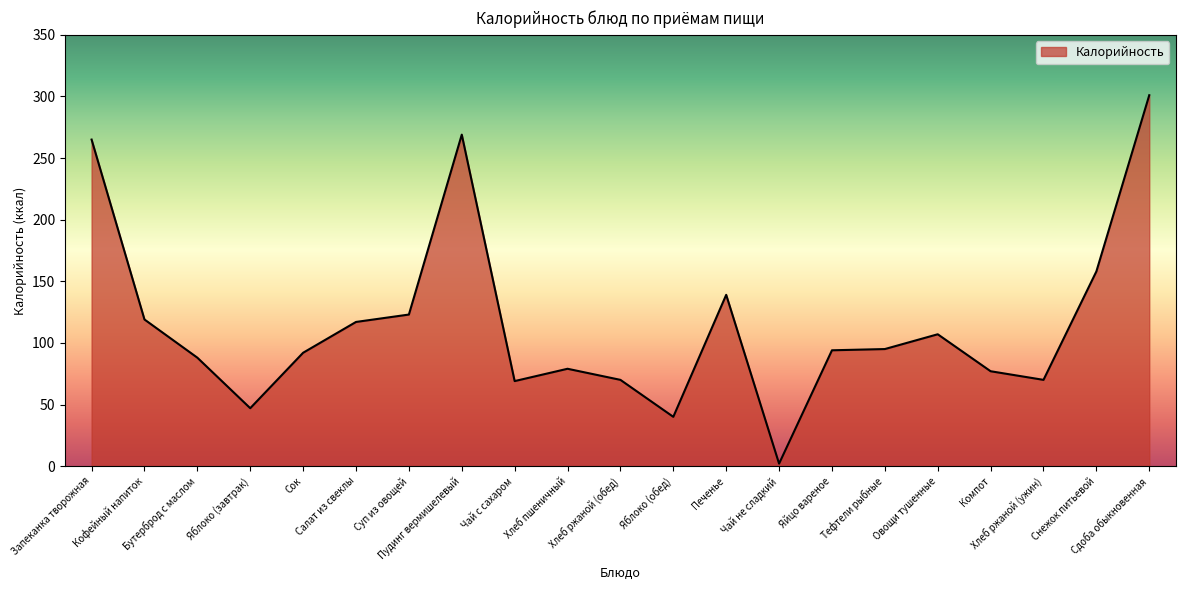

What is the difference between the values at Суп из овощей and Тефтели рыбные?

28